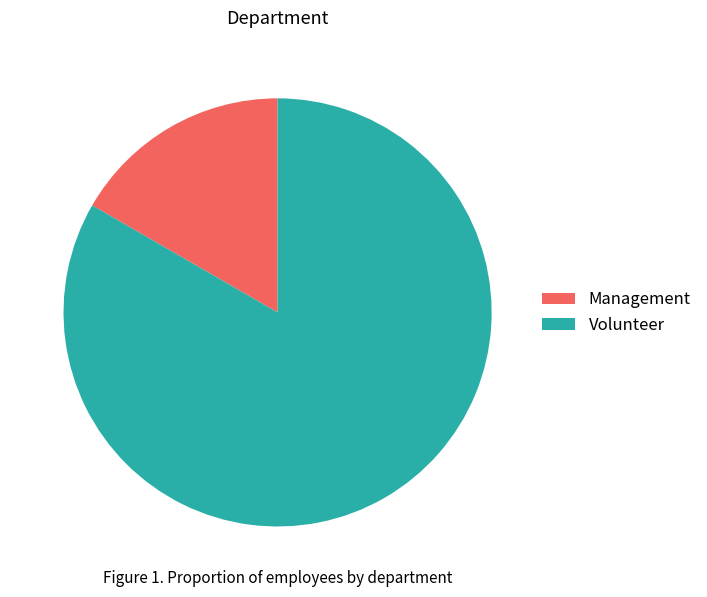

Is it true that Management is 9% of the pie?

False